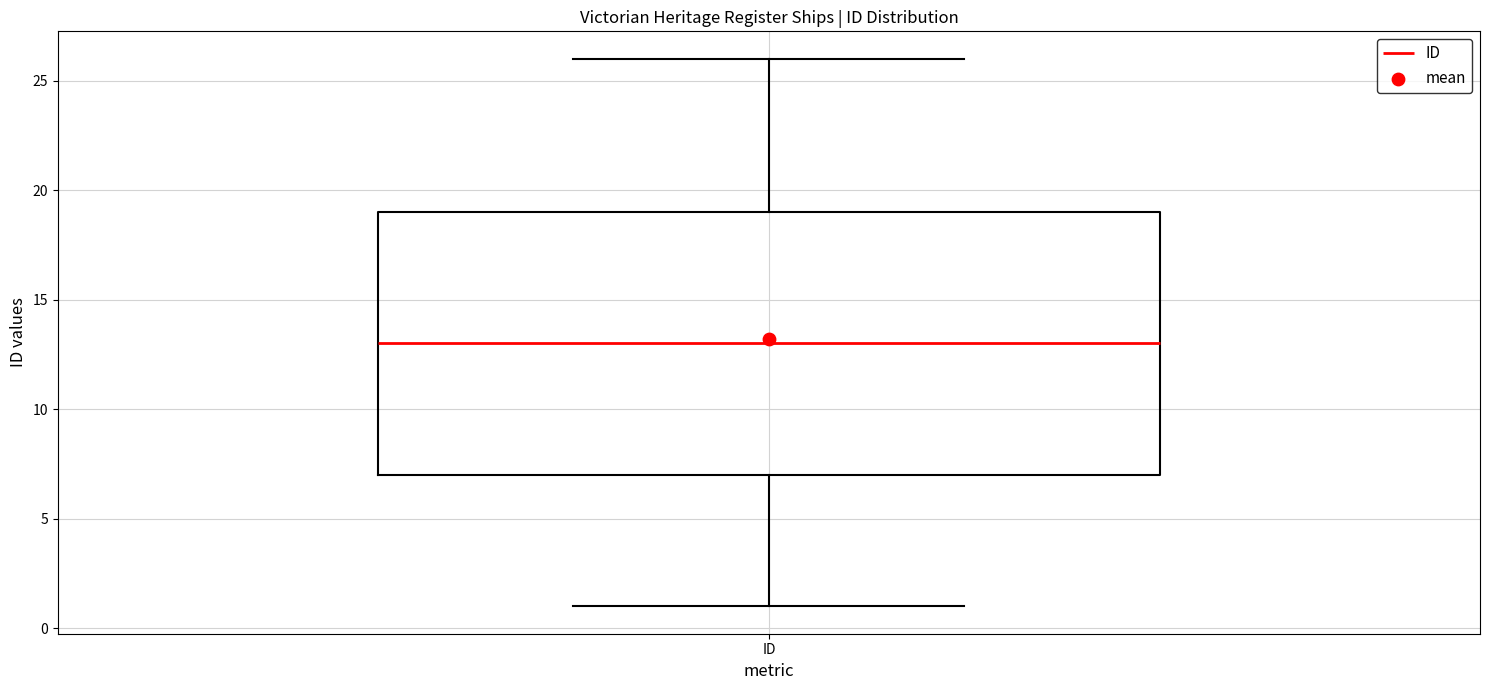

Where does the lower whisker of the box for ID end on the y-axis? The values are not printed on the chart, so give them approximately, as read against the axis.

1